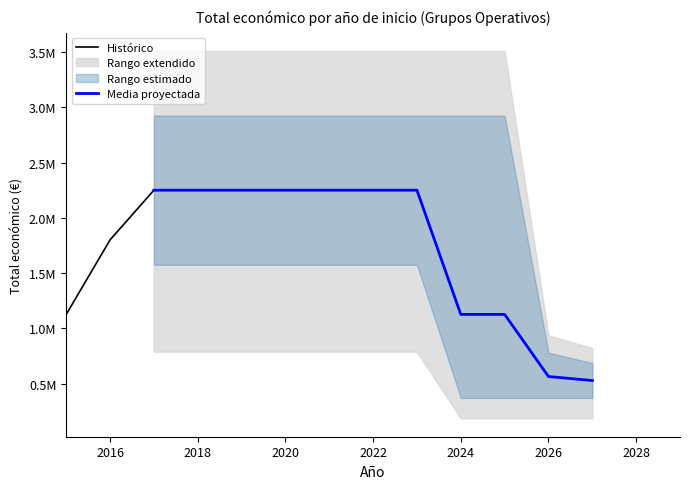

The value at 2017 is 2250674. True or false?

True